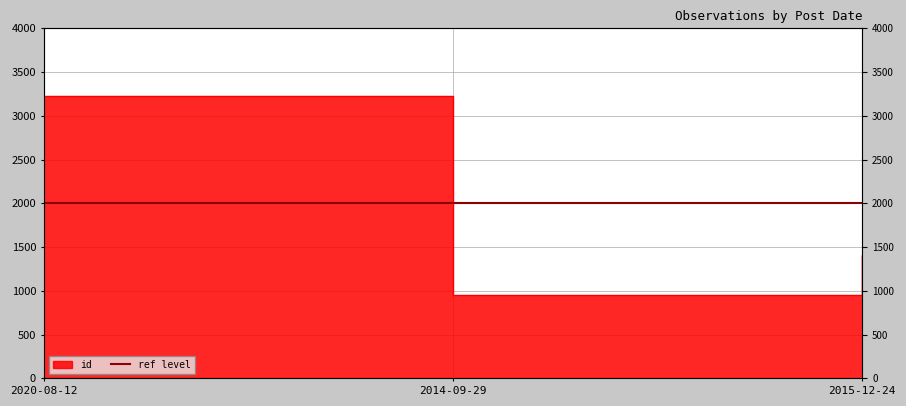

What is the label of the 2nd point from the left?

2014-09-29